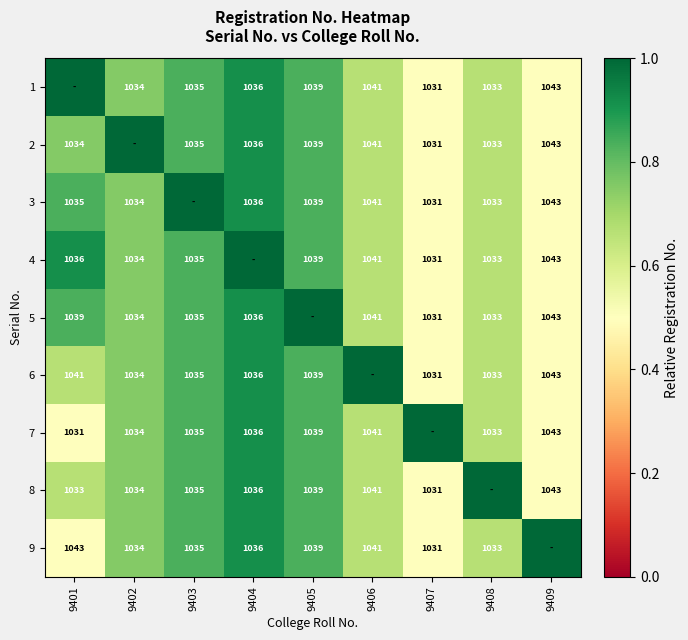

What is the difference between the 5 values at 9409 and 9408?

10